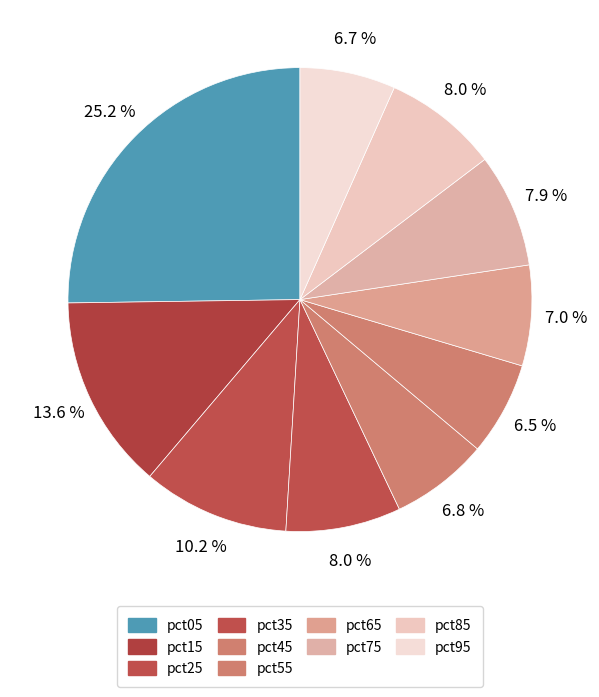

To the nearest percent, what is the difference between the largest and smallest slice percentages?

19%